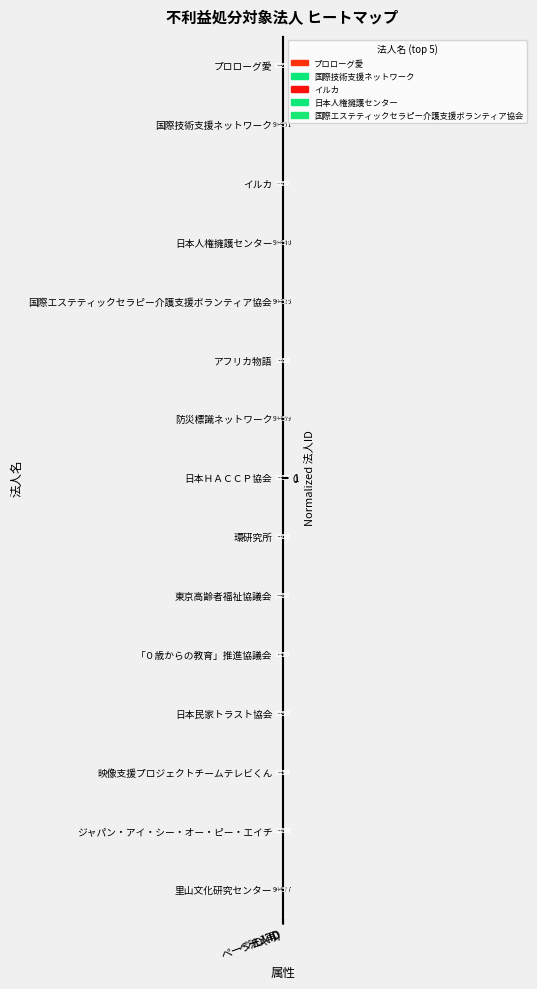

What is the sum of all 環研究所 values?

5822